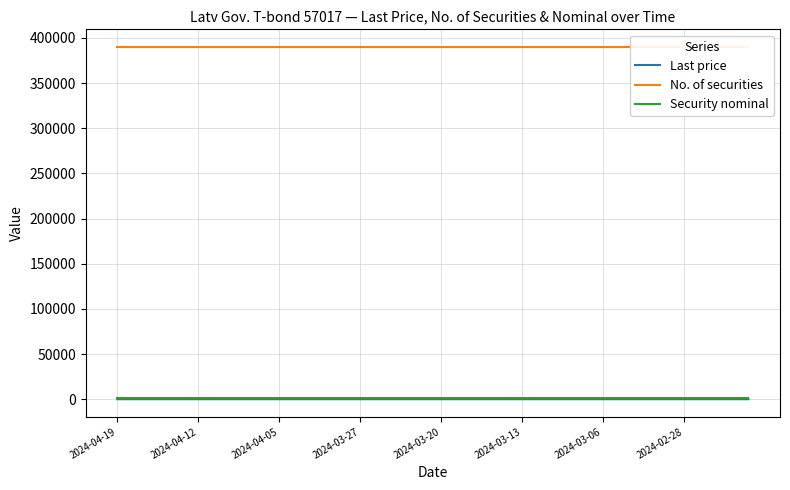

Between 13 and 20, which series saw the biggest shift?

Last price